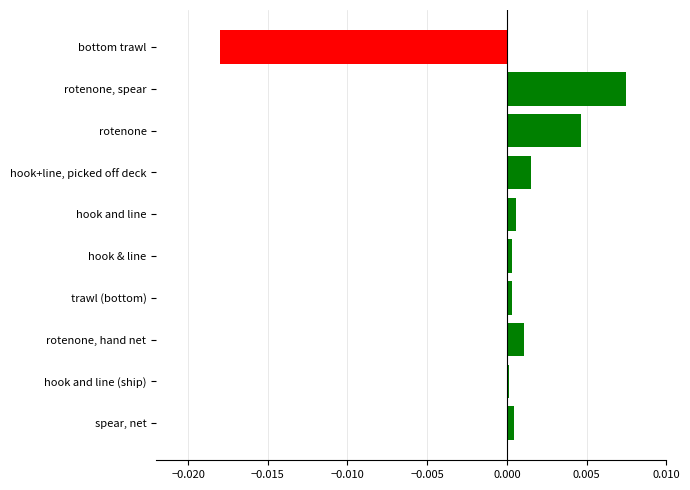

Are the bars grouped side by side (vs. stacked)?

No